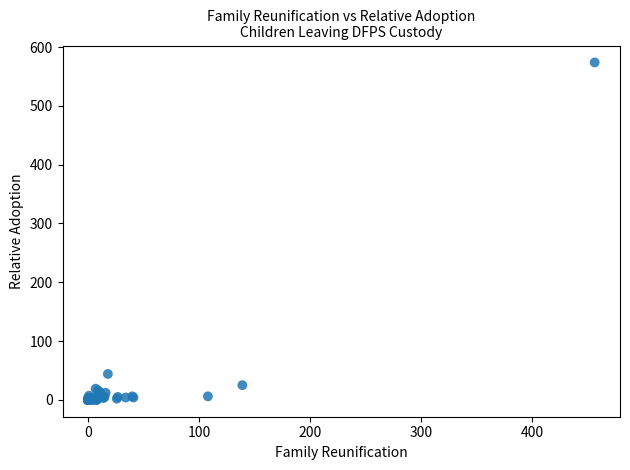

What Y value in the scatter plot is closest to 287?

44